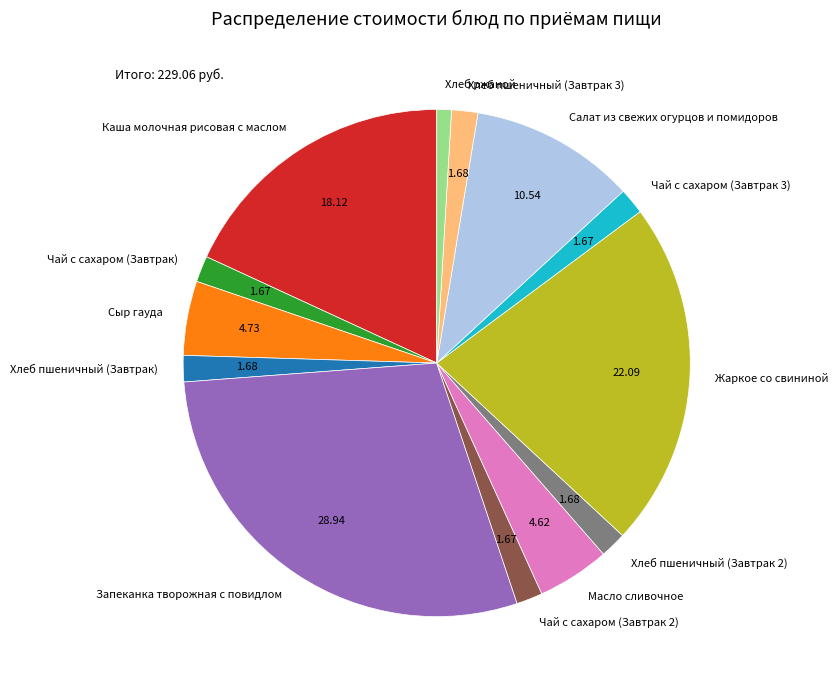

True or false: Жаркое со свининой accounts for 15% of the total.

False